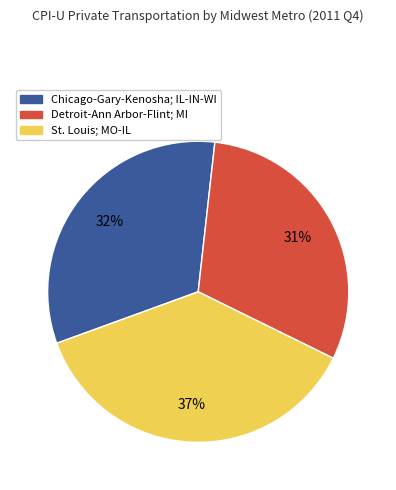

To the nearest percent, what is the combined percentage of St. Louis; MO-IL and Chicago-Gary-Kenosha; IL-IN-WI?

69%